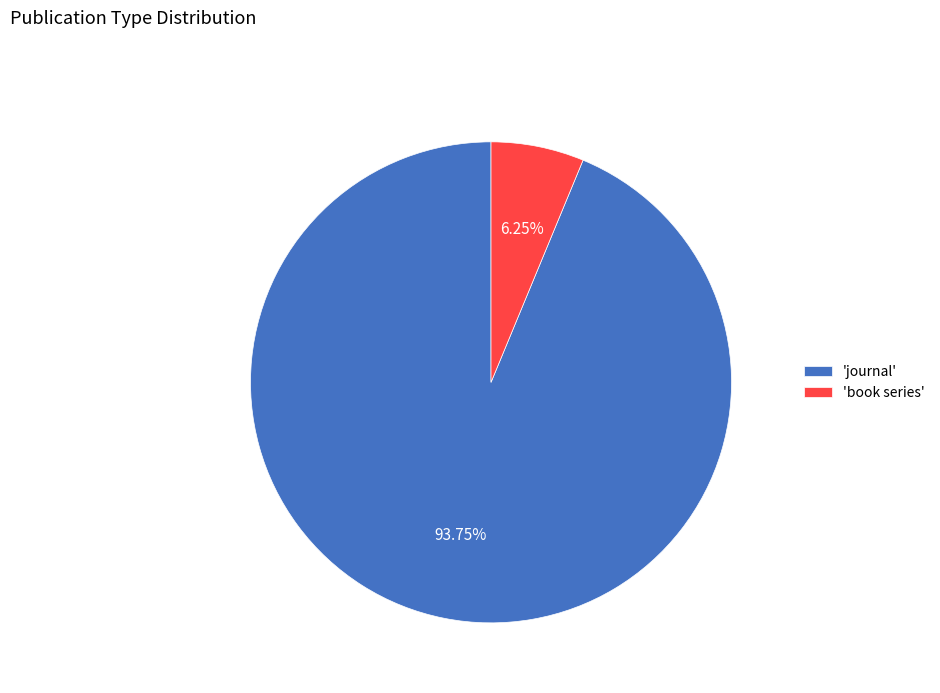

Is the sum of 'journal' and 'book series' greater than half?

Yes